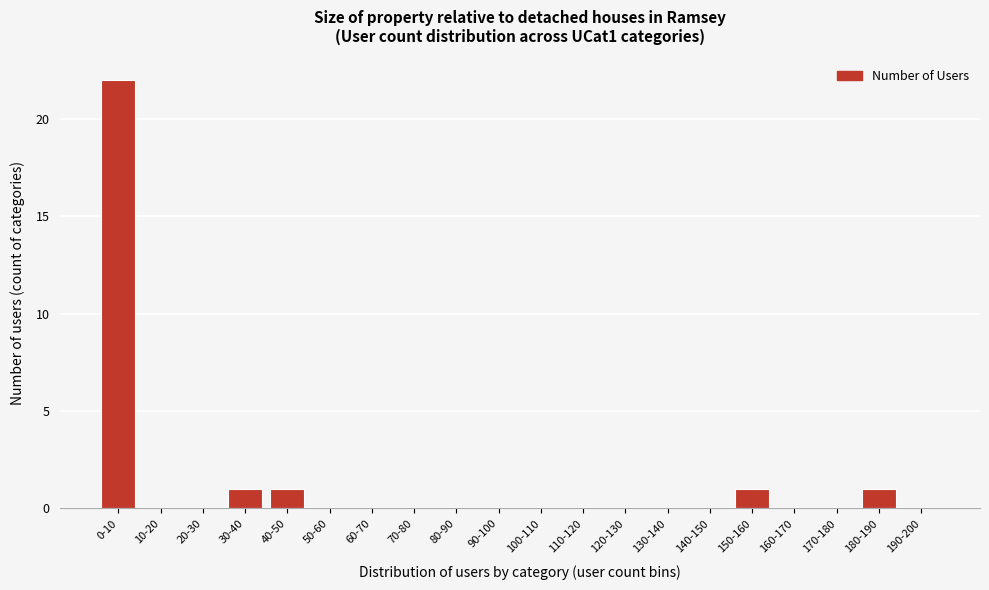

Reading left to right, extract all data points from this chart.

0-10=22	10-20=0	20-30=0	30-40=1	40-50=1	50-60=0	60-70=0	70-80=0	80-90=0	90-100=0	100-110=0	110-120=0	120-130=0	130-140=0	140-150=0	150-160=1	160-170=0	170-180=0	180-190=1	190-200=0